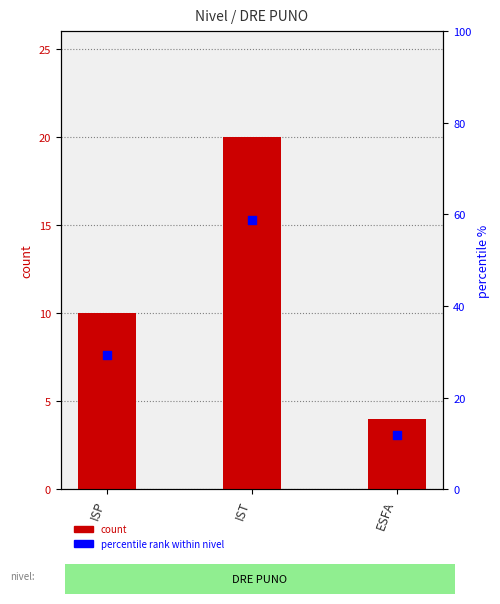

Is the value of percentile rank within nivel at ISP greater than the value of count at ISP?

Yes